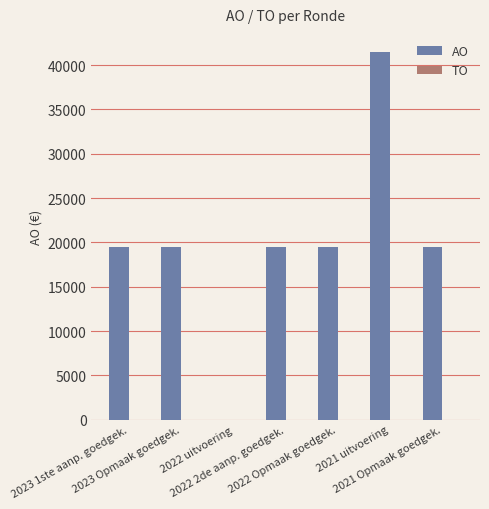

What is the maximum value shown in the chart?

41453